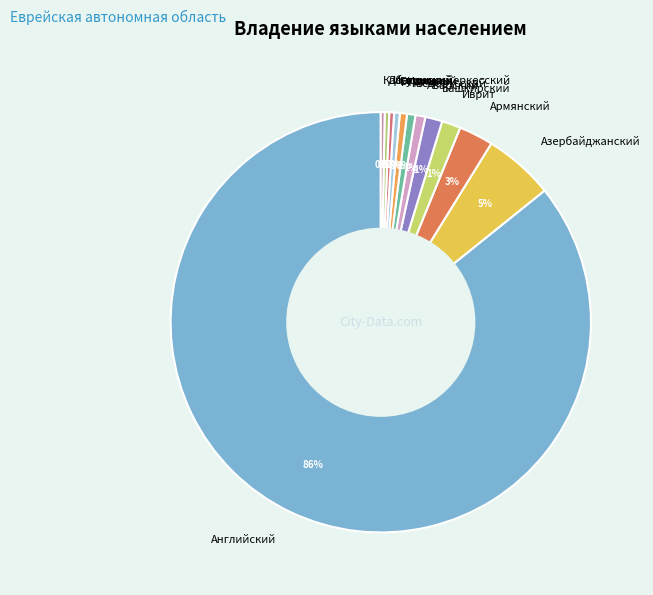

Which slice represents more than half of the pie?

Английский